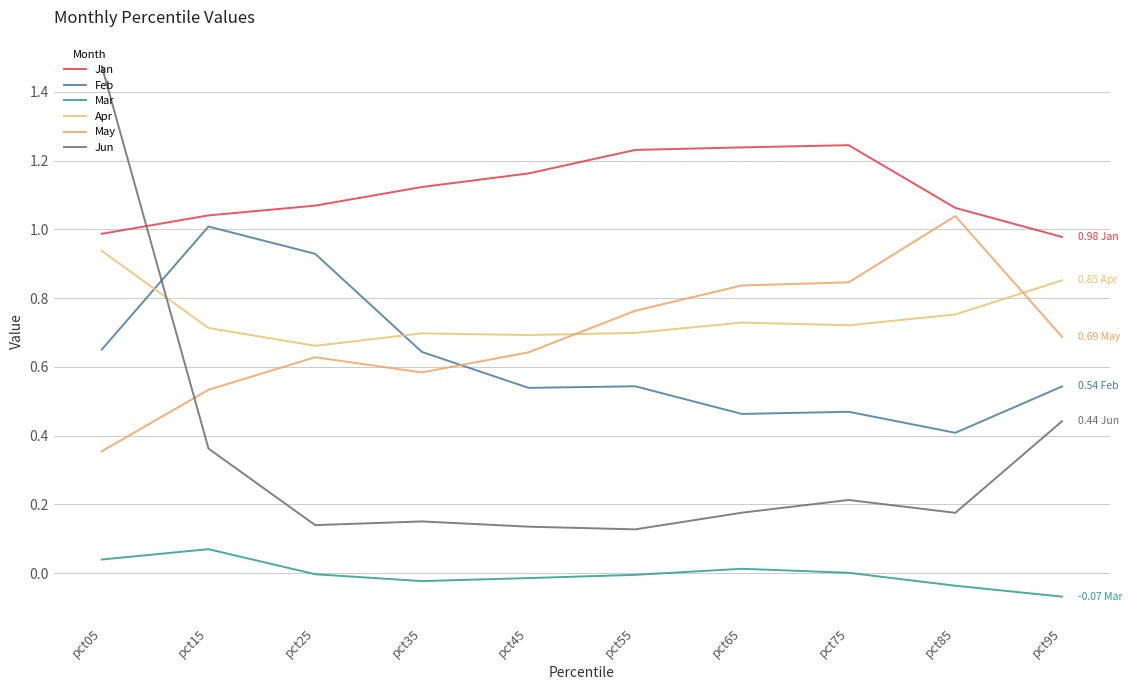

Does the chart display data point markers on the line(s)?

No